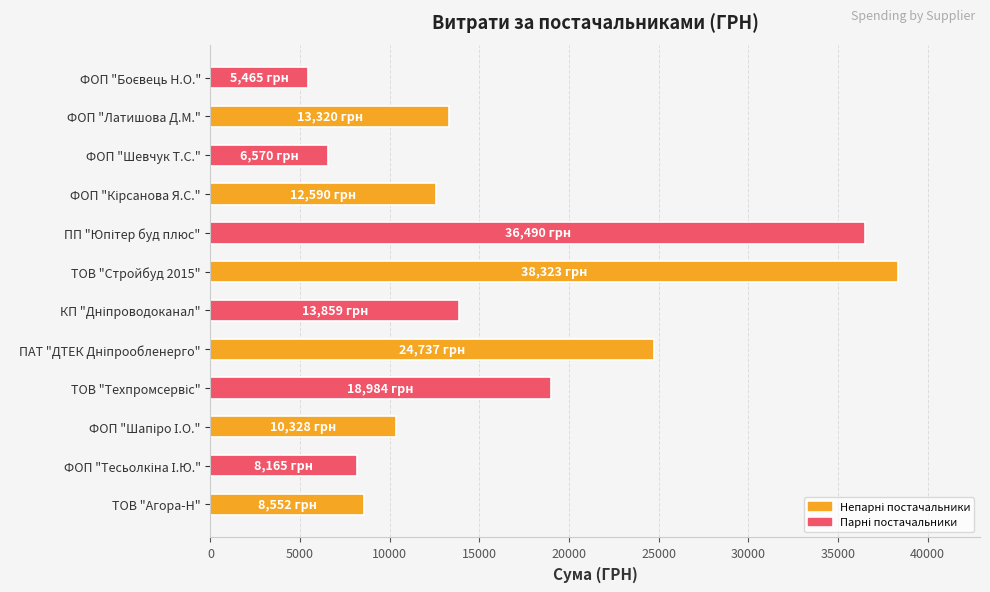

What is the smallest value displayed?

5465.0